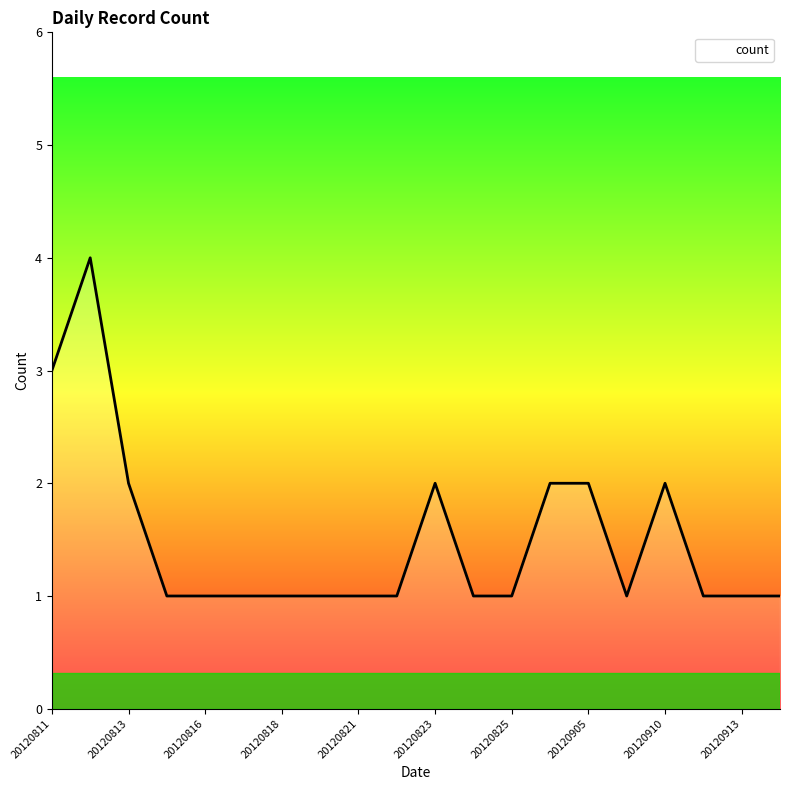

Is this an area chart (filled region under the line)?

No